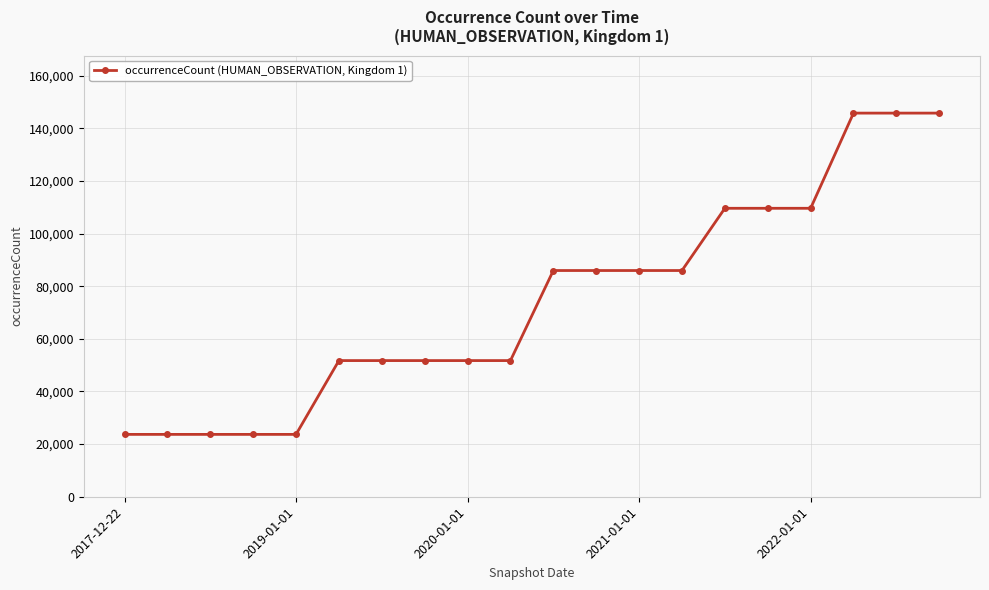

Reading right to left, what are all the values shown in this chart?

145790	145790	145790	109619	109619	109619	85970	85970	85970	85970	51745	51745	51745	51745	51745	23697	23697	23697	23697	23697